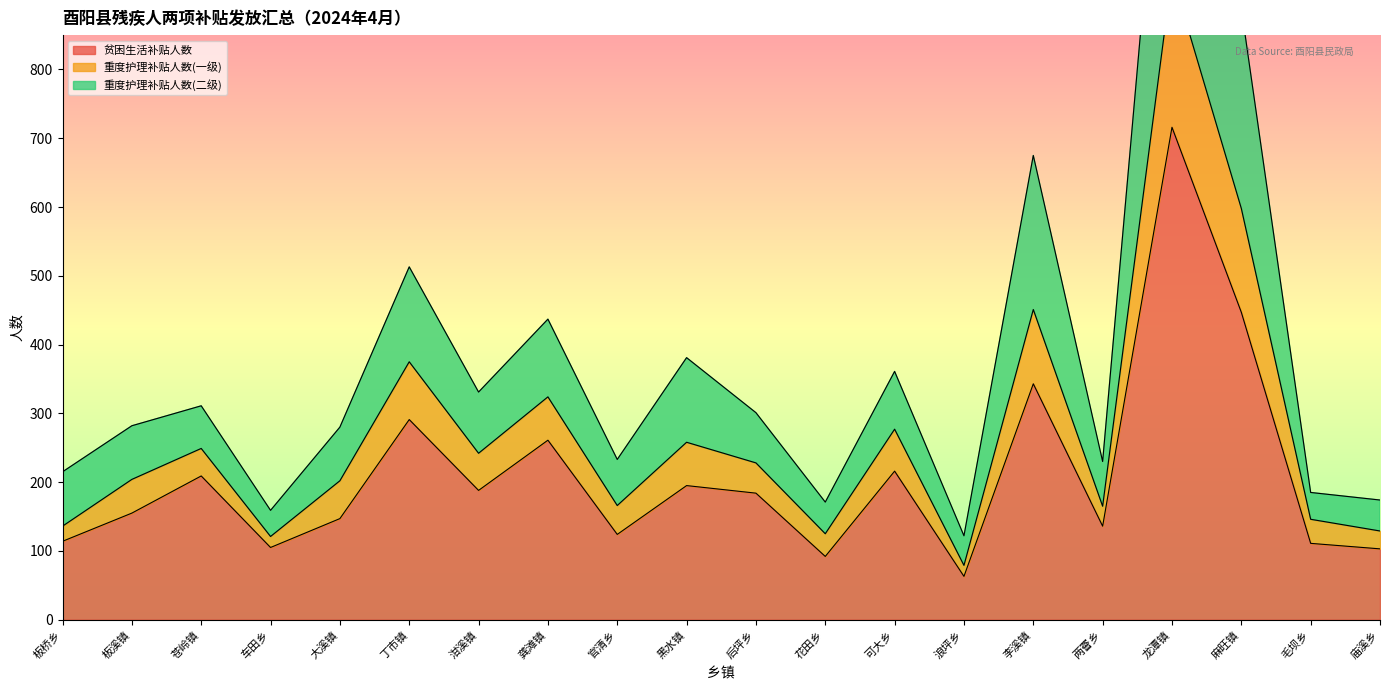

What is the label of the 10th point from the left?

黑水镇